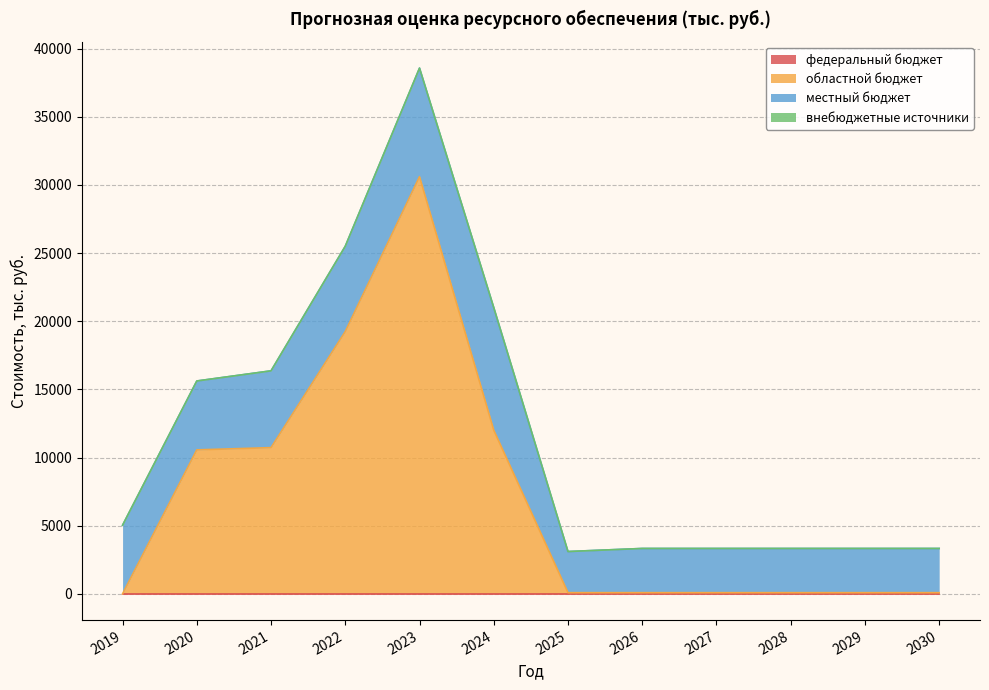

What is the difference between the second highest and minimum values in the областной бюджет series?

19244.9